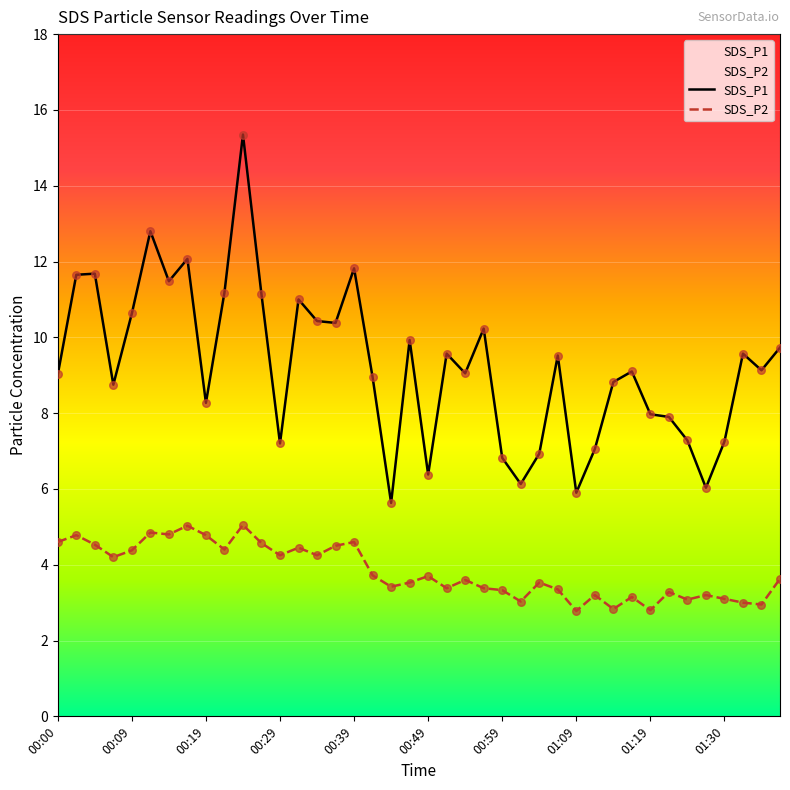

Is the value of SDS_P1 at 00:44 greater than the value of SDS_P2 at 00:24?

Yes